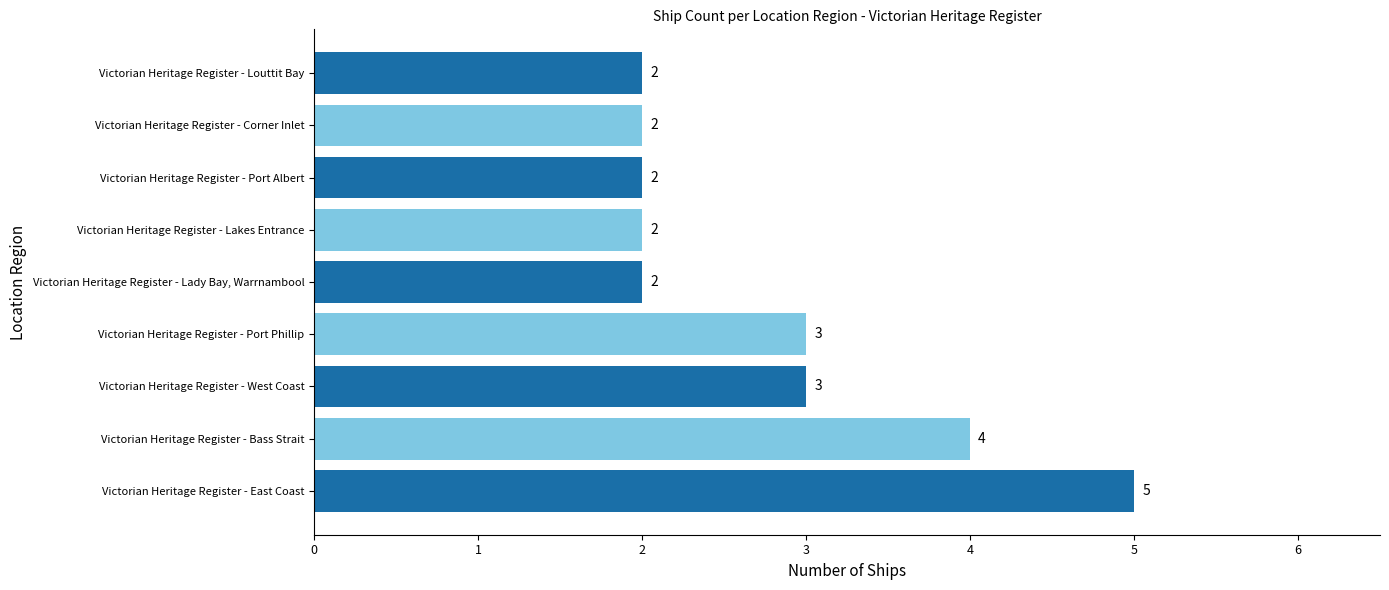

Reading bottom to top, transcribe all the data shown in this chart.

5	4	3	3	2	2	2	2	2